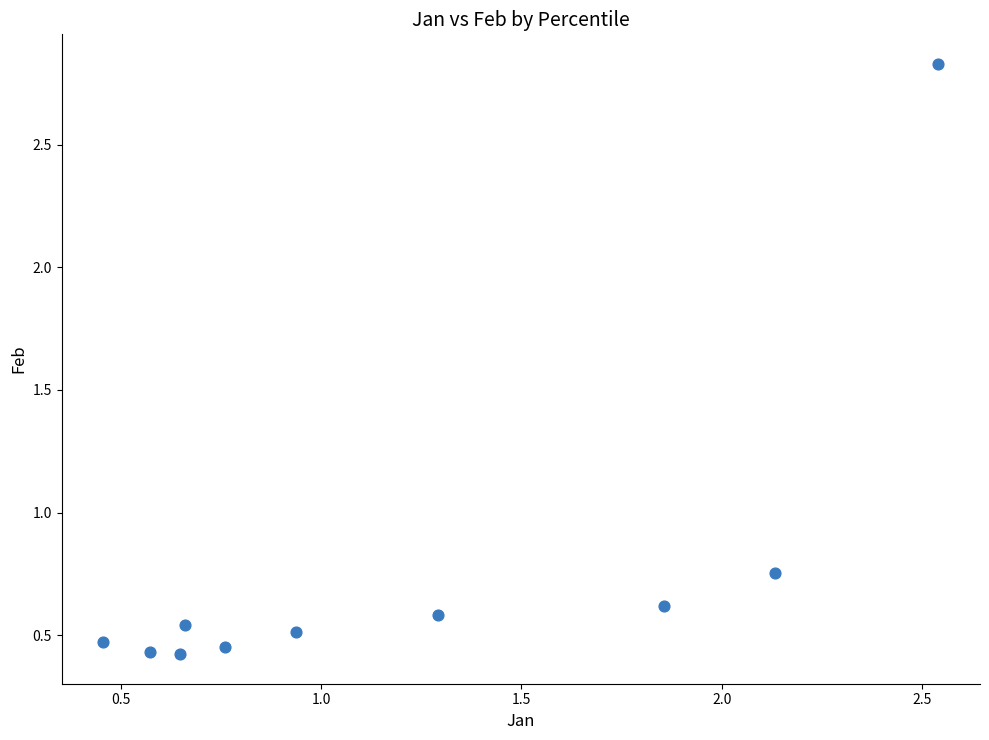

What is the range of Y values (max minus min)?

2.4